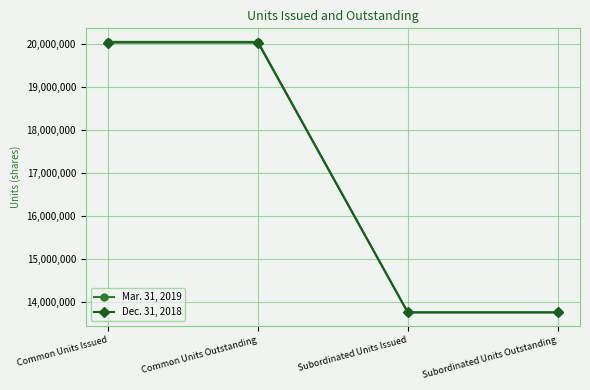

Between Common Units Outstanding and Subordinated Units Issued, which series saw the biggest shift?

Mar. 31, 2019